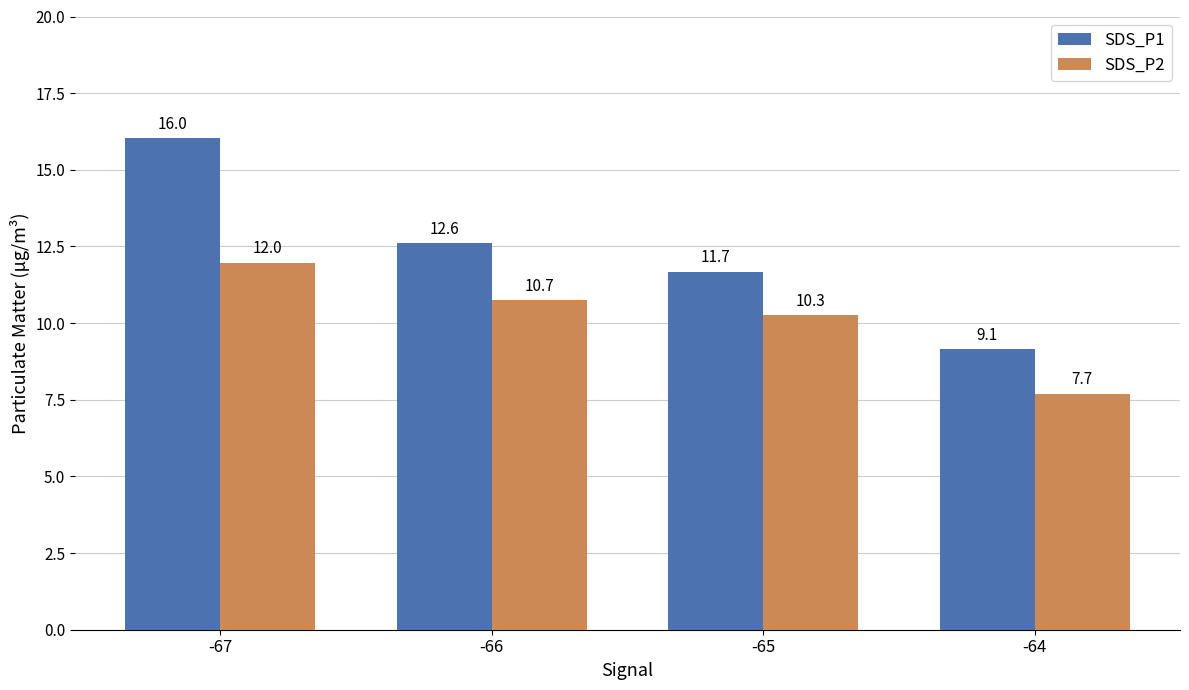

What is the approximate value of SDS_P1 at -66?

12.6